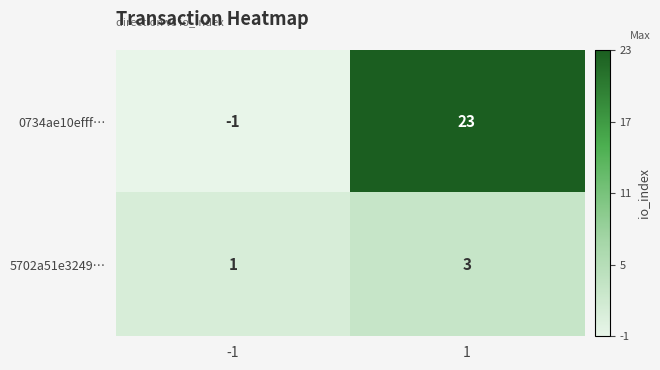

List the series in order of their overall mean, lowest first.

5702a51e3249…, 0734ae10efff…